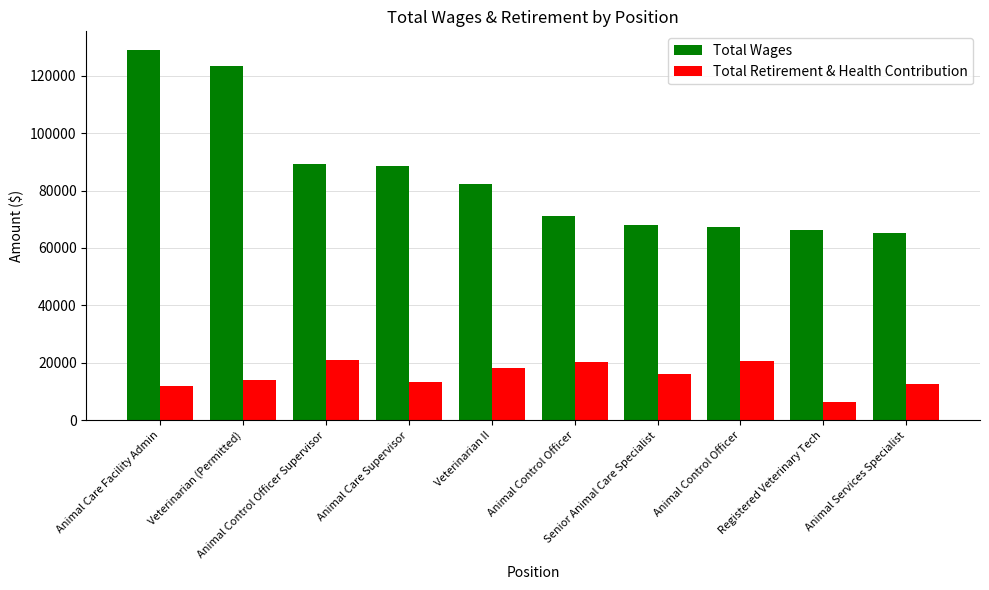

Count the number of categories in the chart.

10